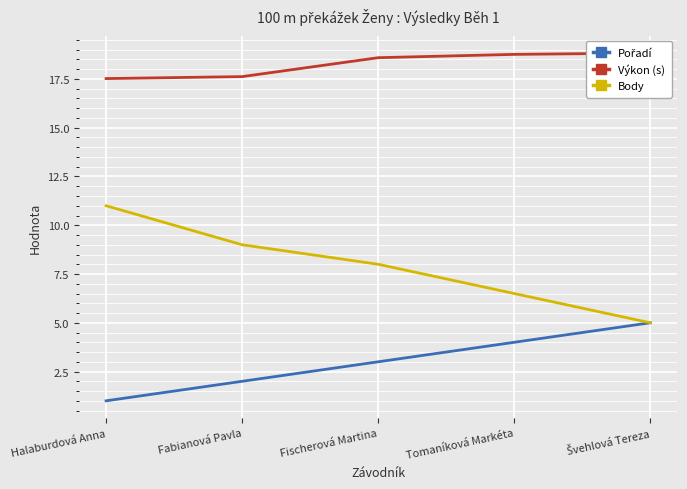

True or false: Výkon (s) and Body cross at least once.

False